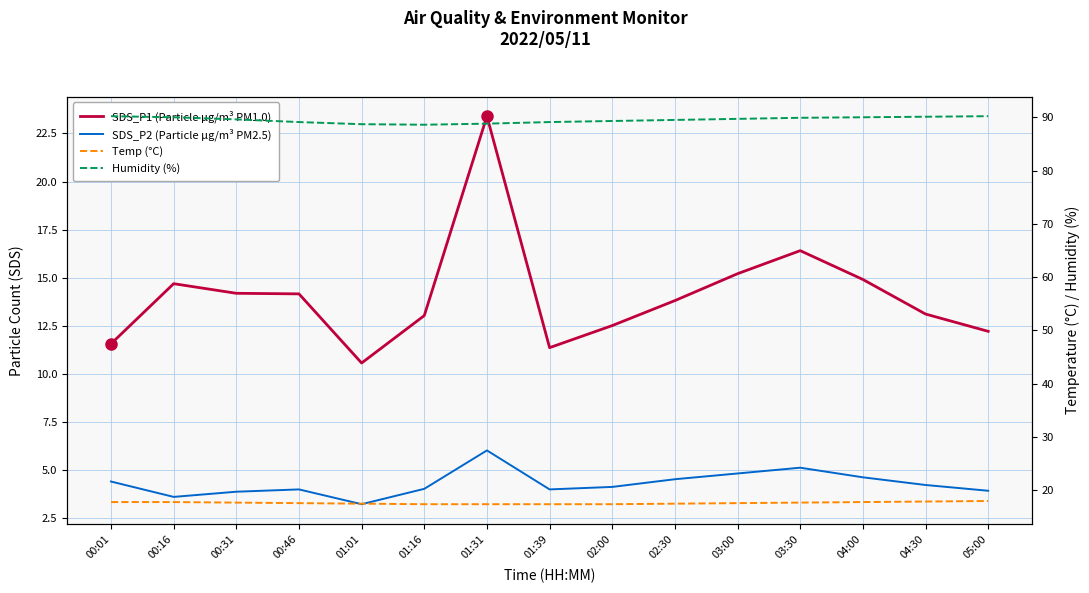

True or false: Humidity (%) and SDS_P2 (Particle μg/m³ PM2.5) intersect in this chart.

False